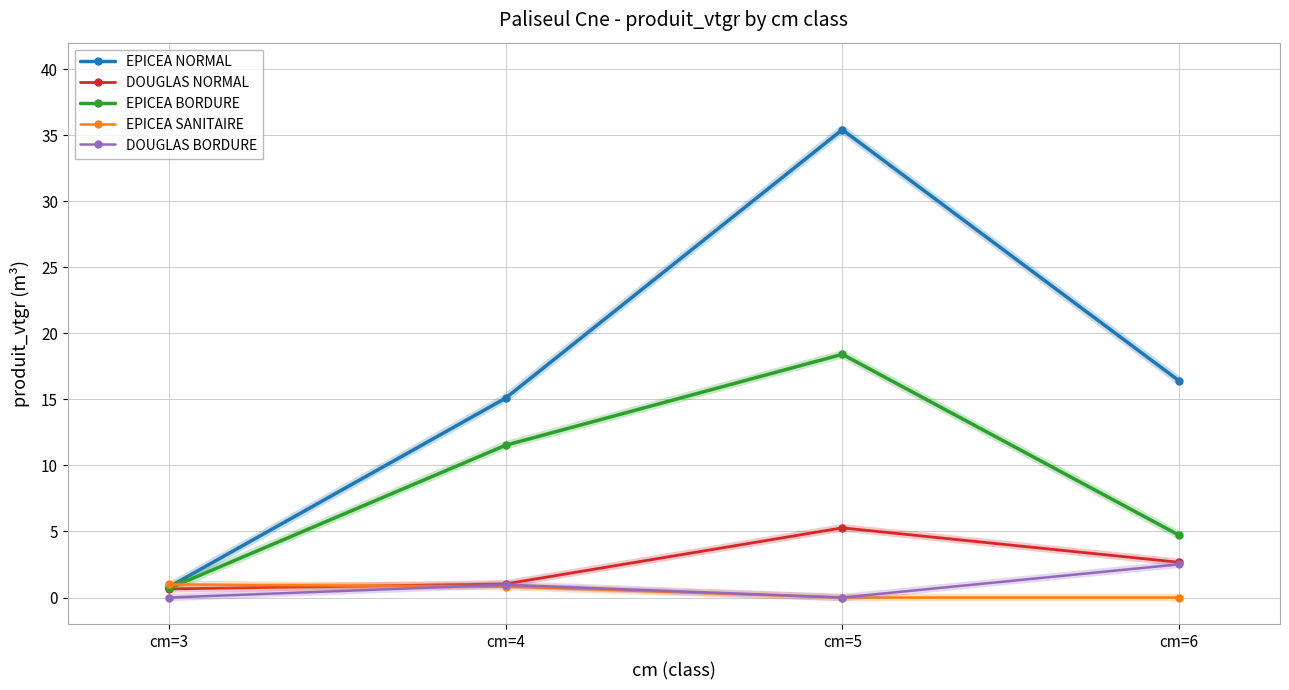

In EPICEA BORDURE, how many points are higher than both neighbors (excluding endpoints)?

1